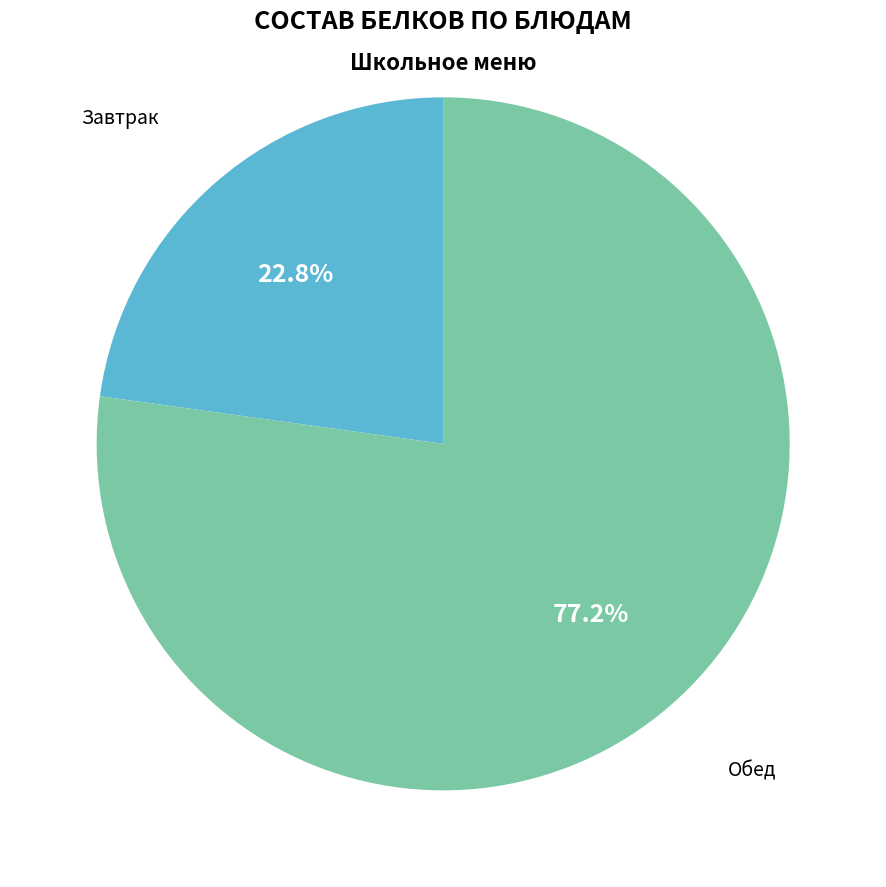

Which has a higher value, Обед or Завтрак?

Обед